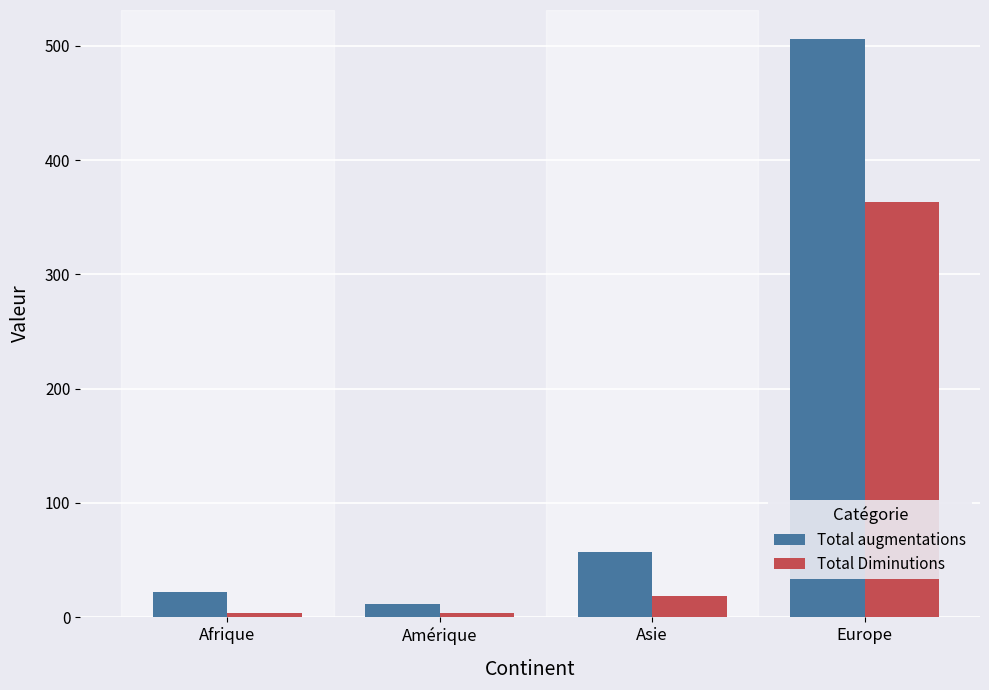

What are all the series names shown in the legend?

Total augmentations, Total Diminutions